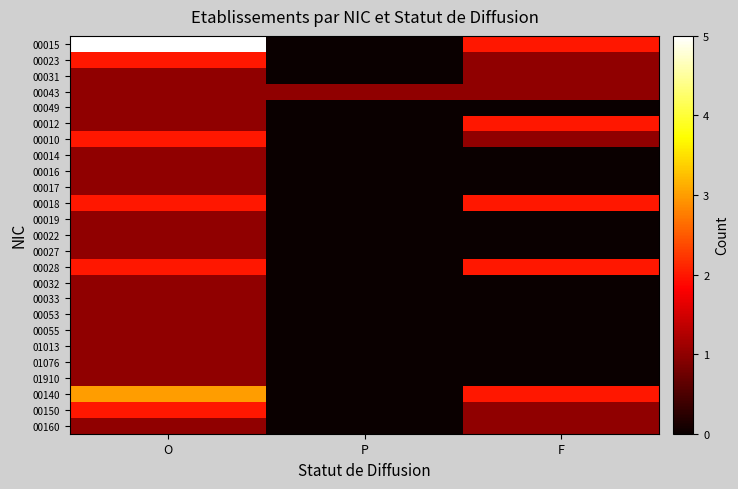

What is the difference between the highest and lowest values at F?

2